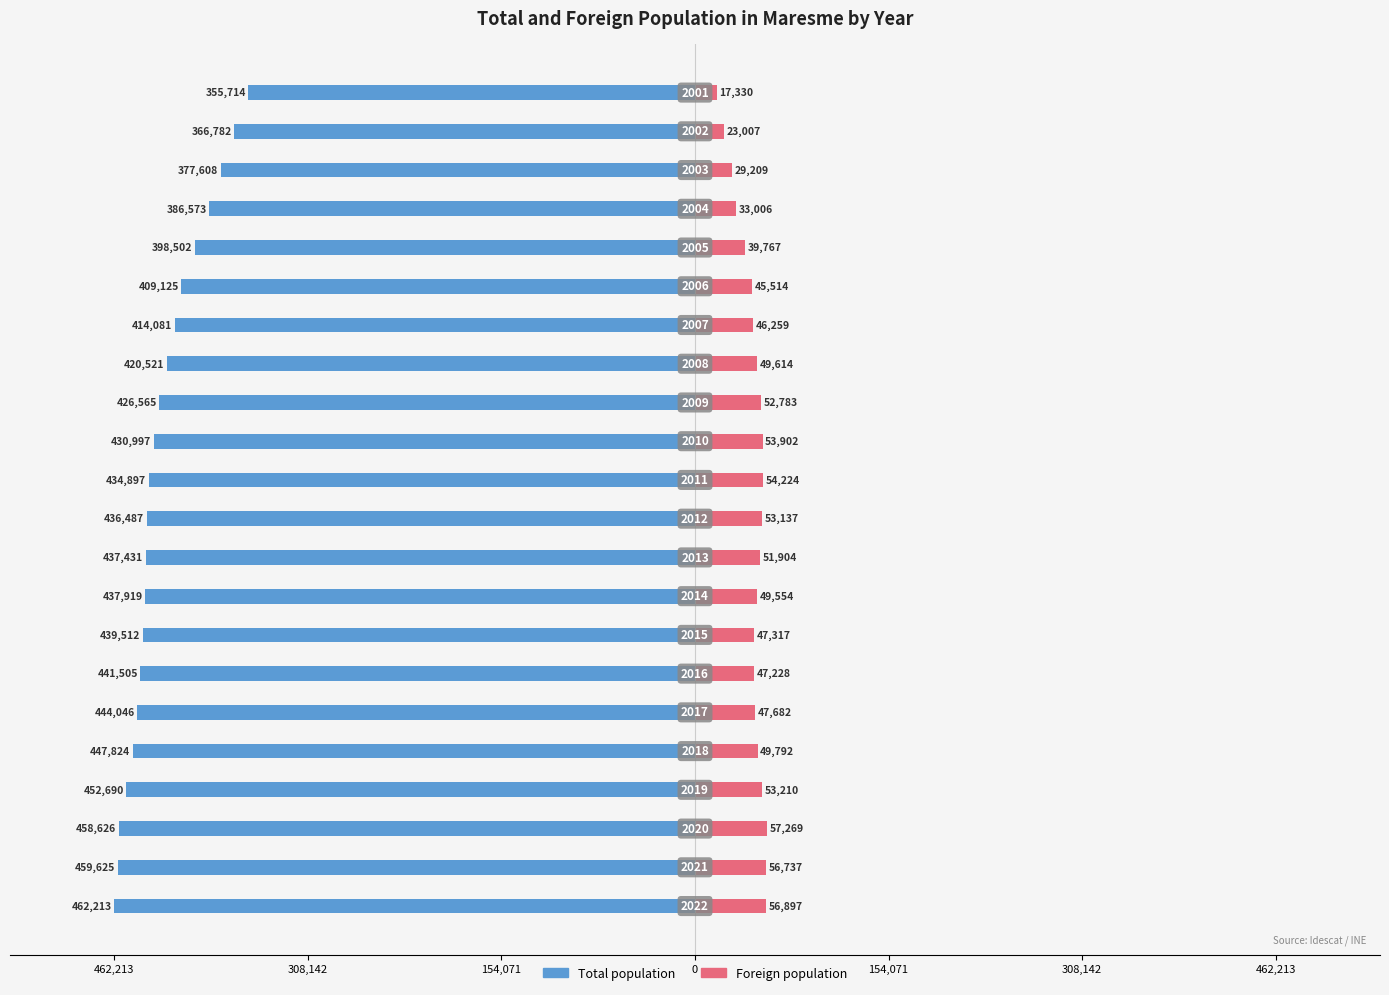

How many data points in Total population are less than -434897?

11